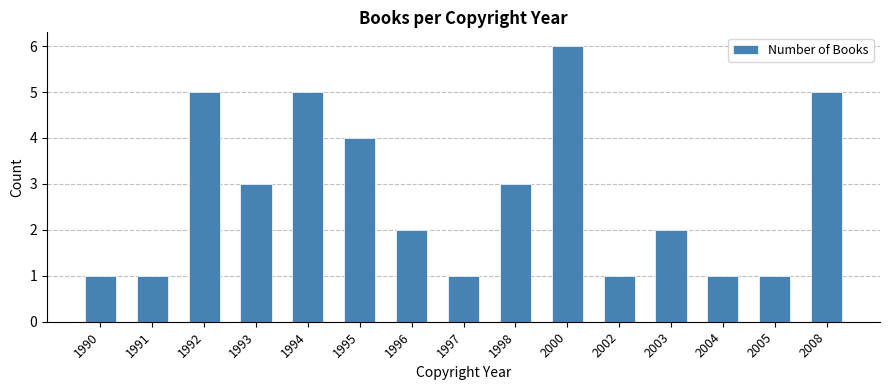

What is the ratio of the value at 2003 to the value at 1995?

0.5